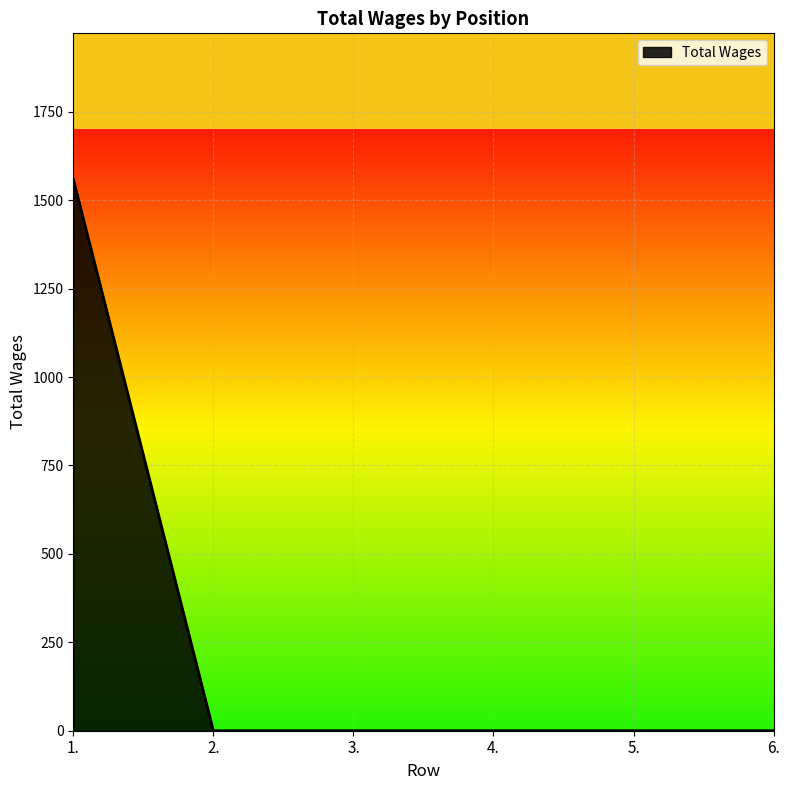

How many values exceed 0?

1